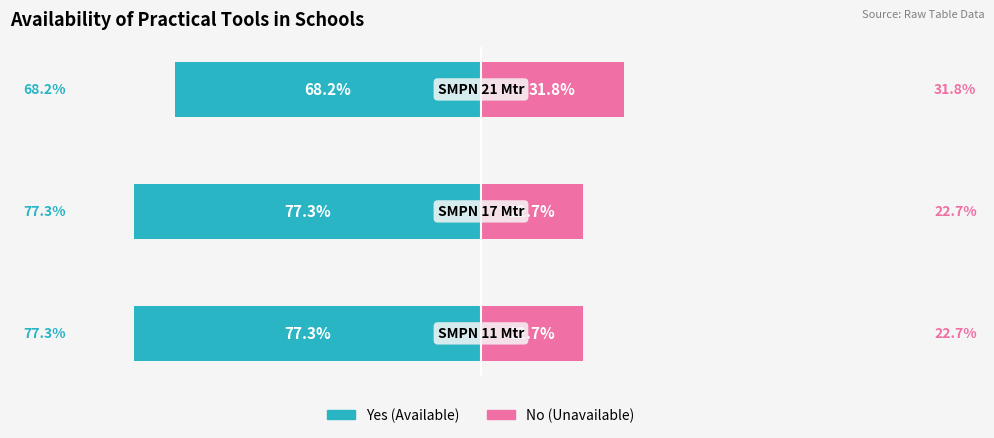

What is the sum of all No (Unavailable) values?

77.3